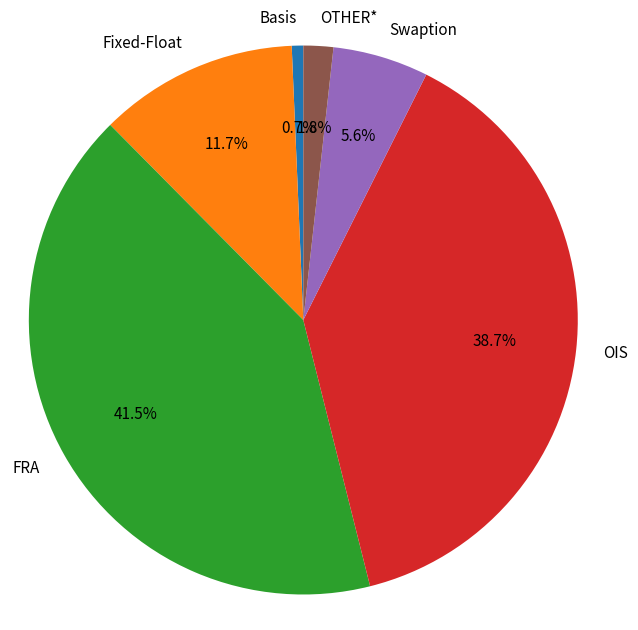

To the nearest percent, what is the average slice percentage?

17%